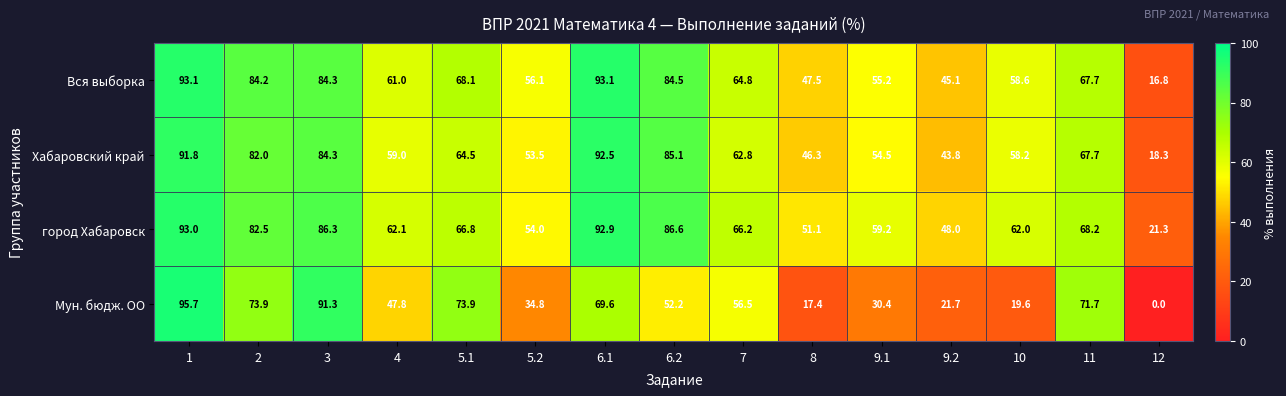

What is the difference between the Мун. бюдж. ОО values at 5.2 and 5.1?

39.1